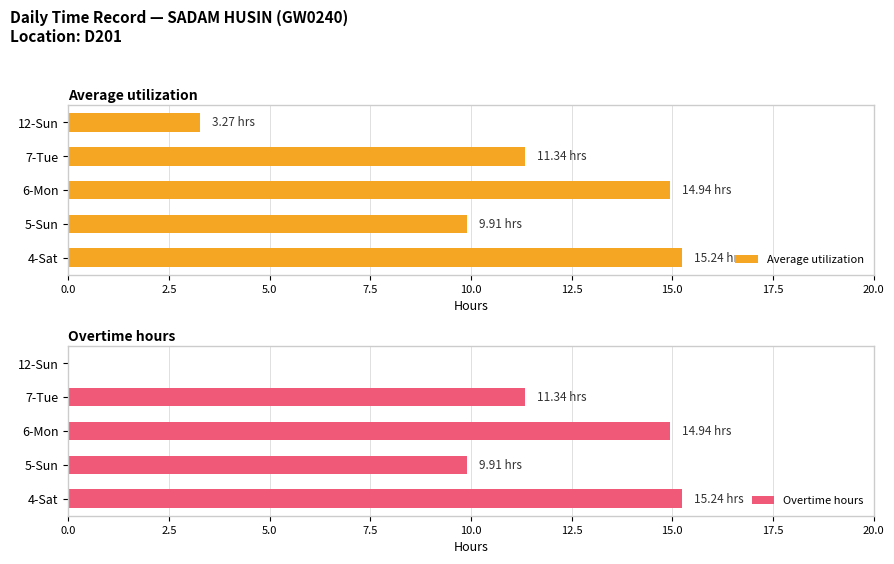

What is the difference between the second highest and second lowest values in the Average utilization series?

5.0